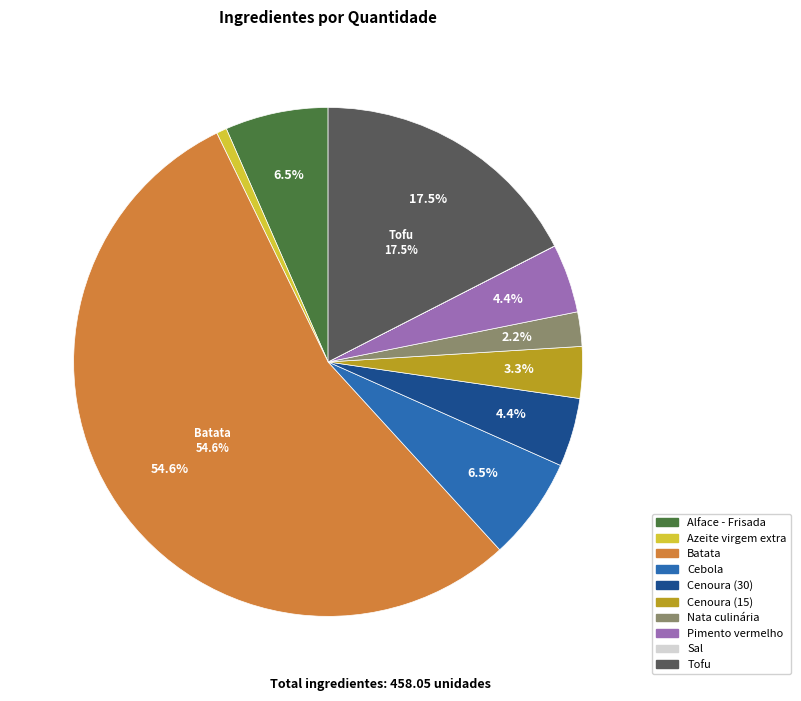

Is it true that Batata is 41% of the pie?

False